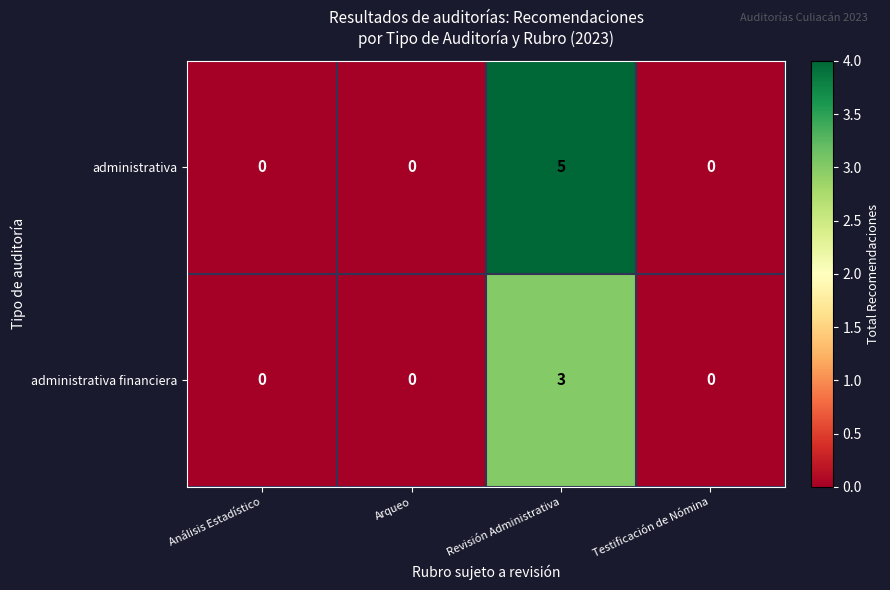

What is the total value across all series at Revisión Administrativa?

8